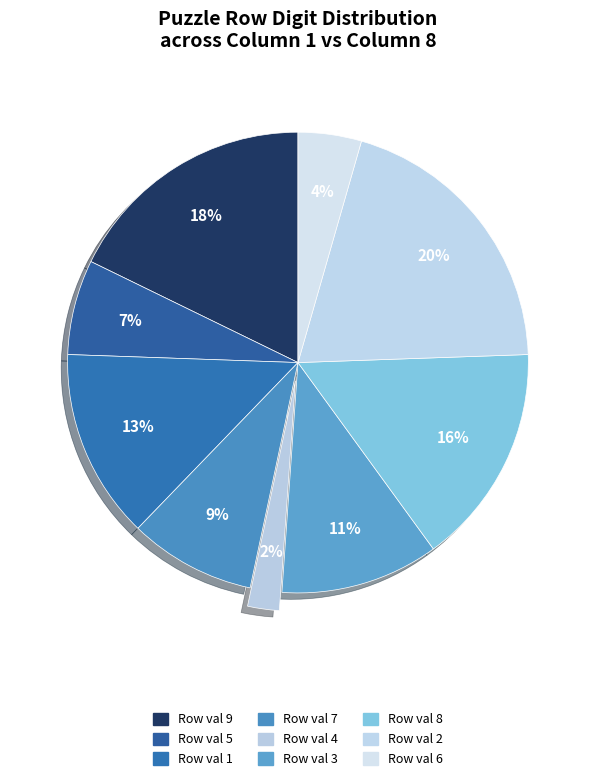

How many segments does this pie chart have?

9